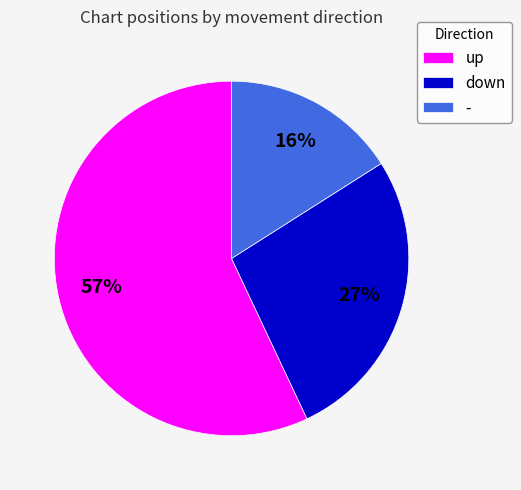

Which category has the biggest portion of the pie?

up